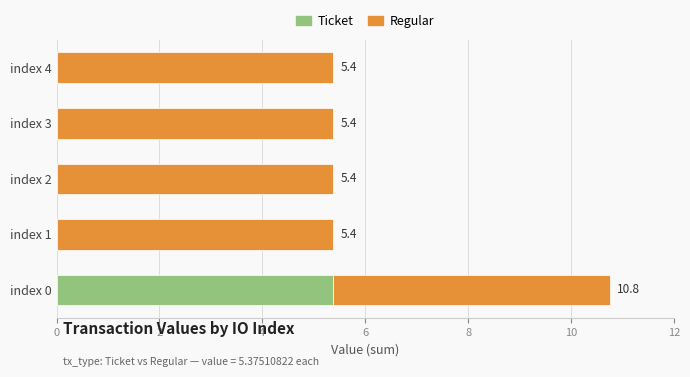

At which category is the sum across all series the highest?

index 0